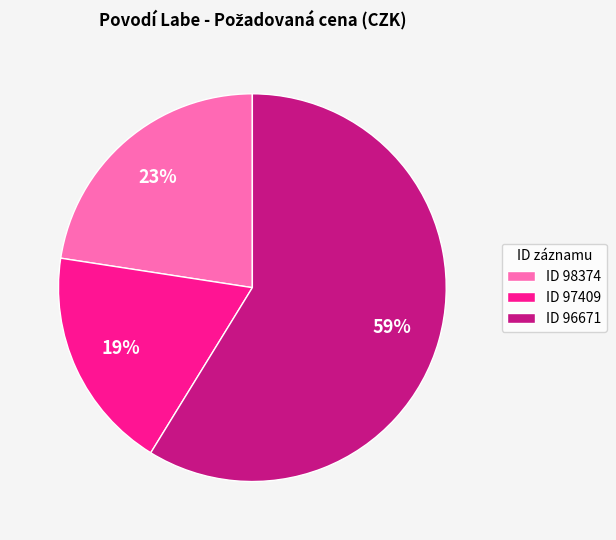

Which slice represents more than half of the pie?

ID 96671